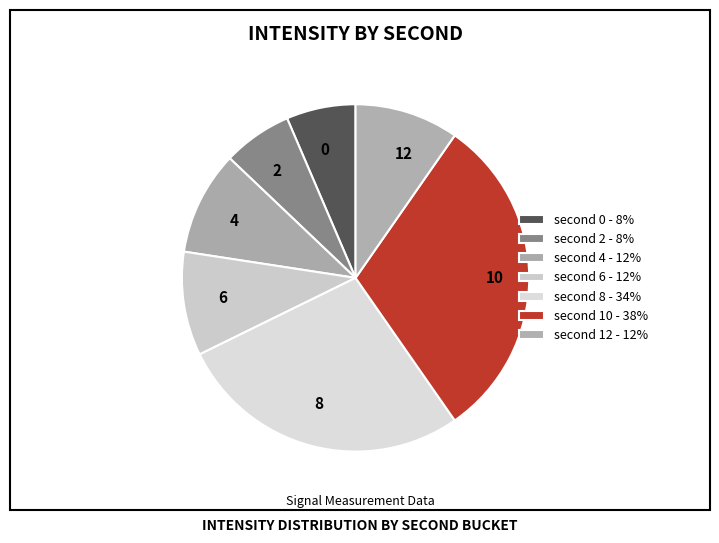

Count the number of slices in the pie.

7